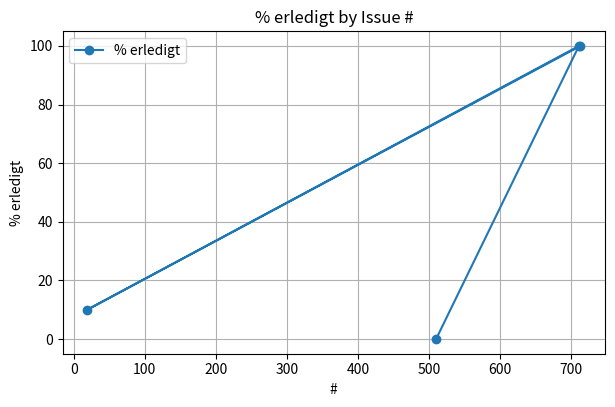

What is the value of the 3rd point from the left?

100